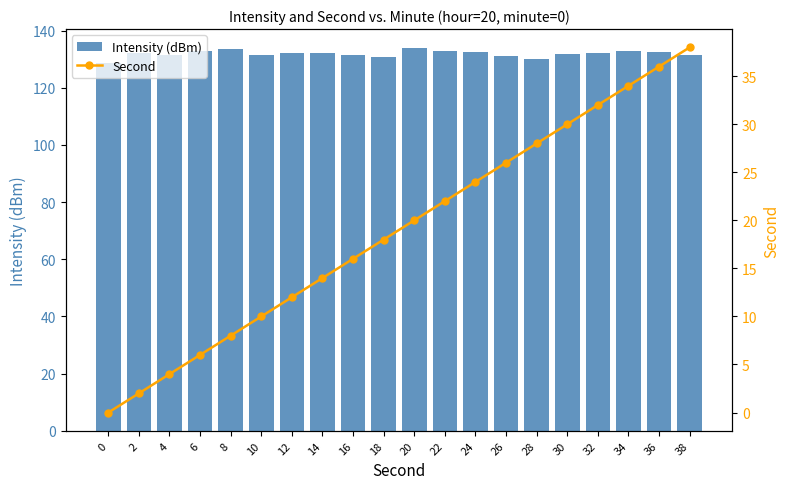

Is it true that Second equals 40.7 at 28?

False